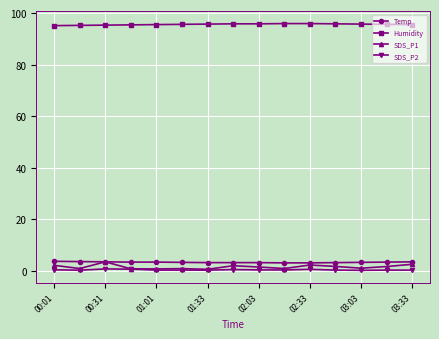

What is the greatest value displayed?

95.9